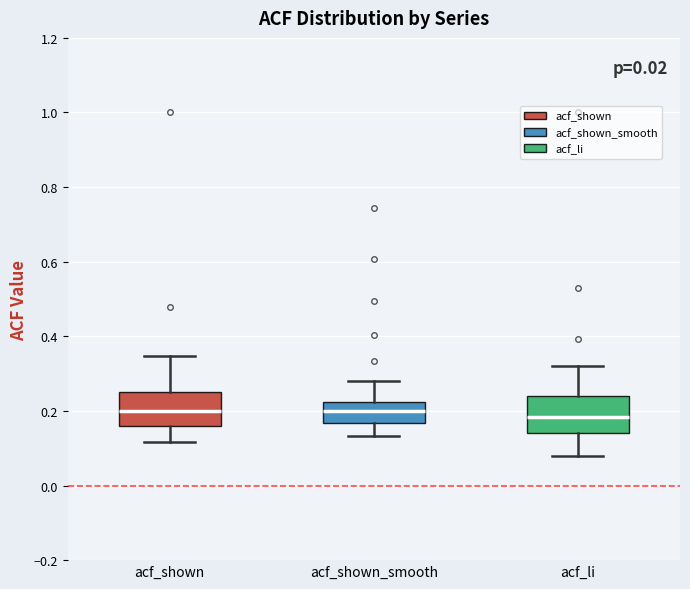

Where does the median line of the box for acf_shown_smooth sit on the y-axis? The values are not printed on the chart, so give them approximately, as read against the axis.

0.20